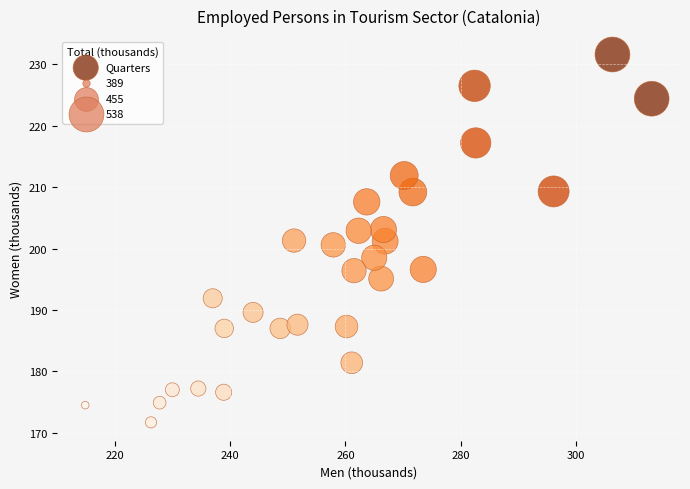

What is the range of Y values (max minus min)?

59.9